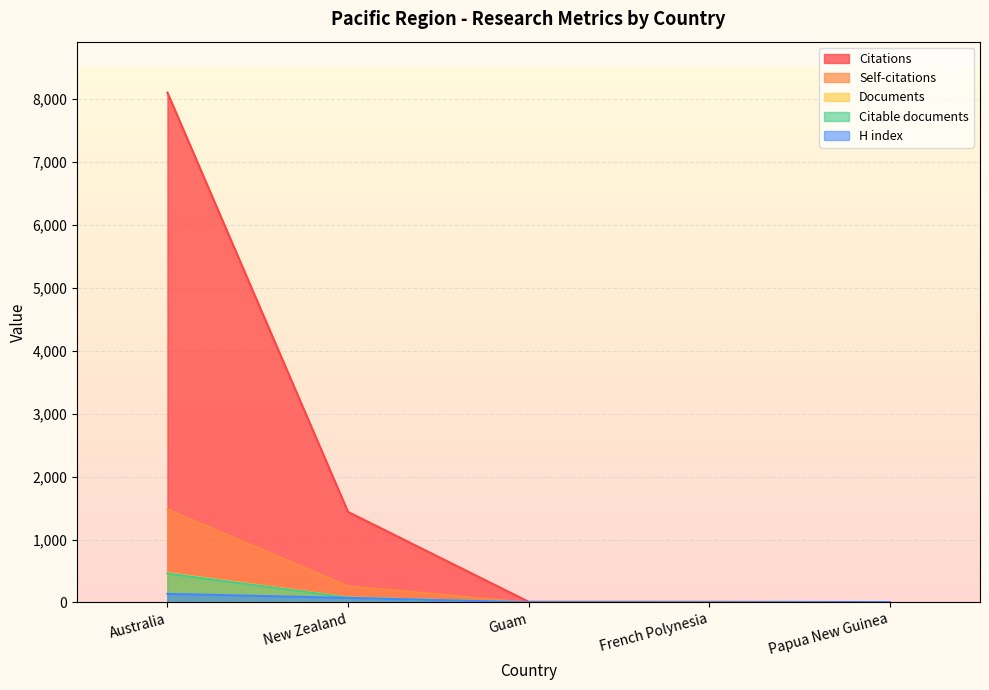

What is the label of the 4th point from the left?

French Polynesia